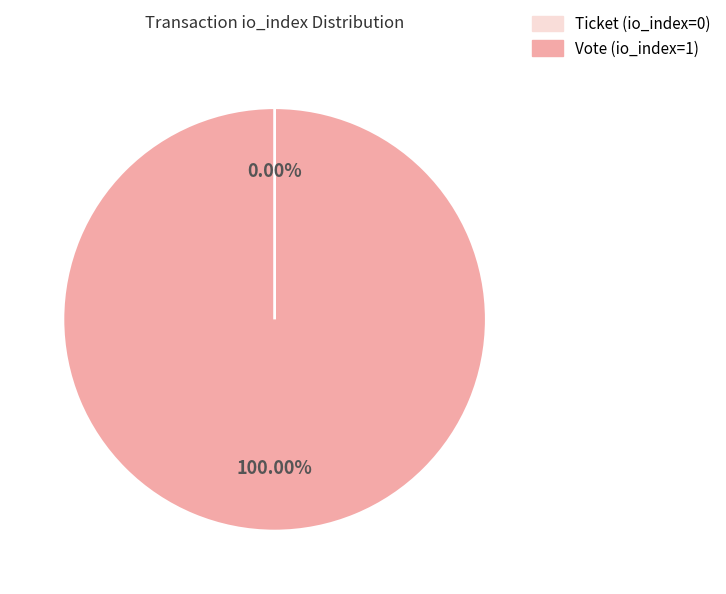

Does Vote (io_index=1) represent more than half of the total?

Yes